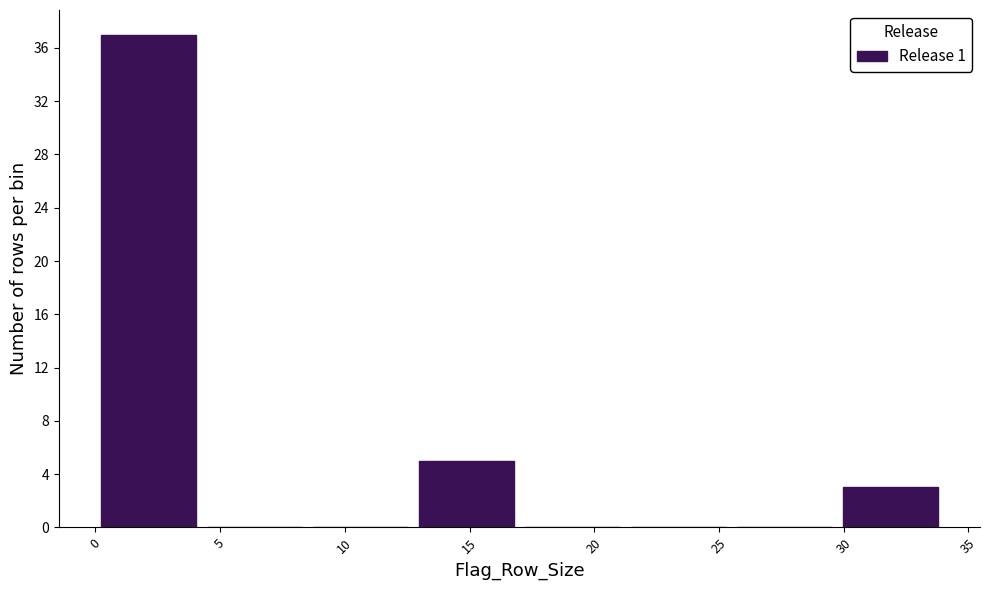

Which range on the x-axis has the tallest bar?

0.00 to 4.25